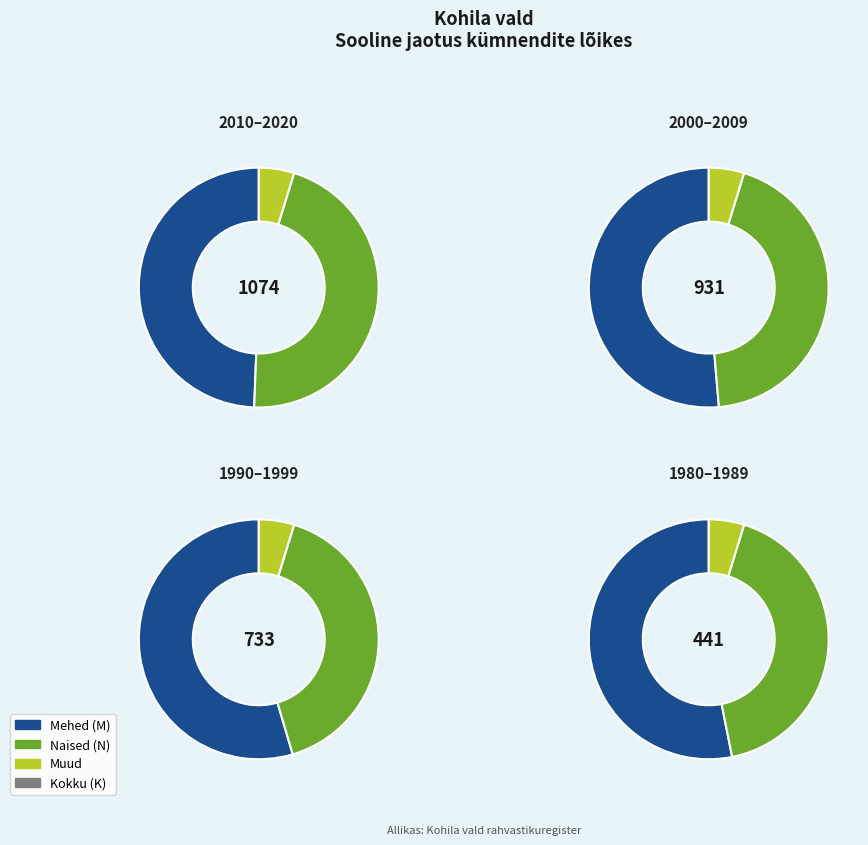

Is 2008 the majority of the pie?

No